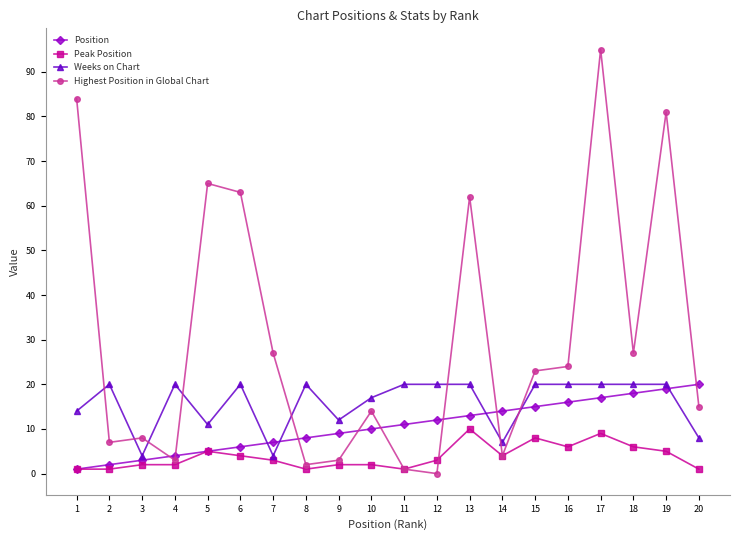

Is the value of Highest Position in Global Chart at 2 greater than the value of Peak Position at 9?

Yes